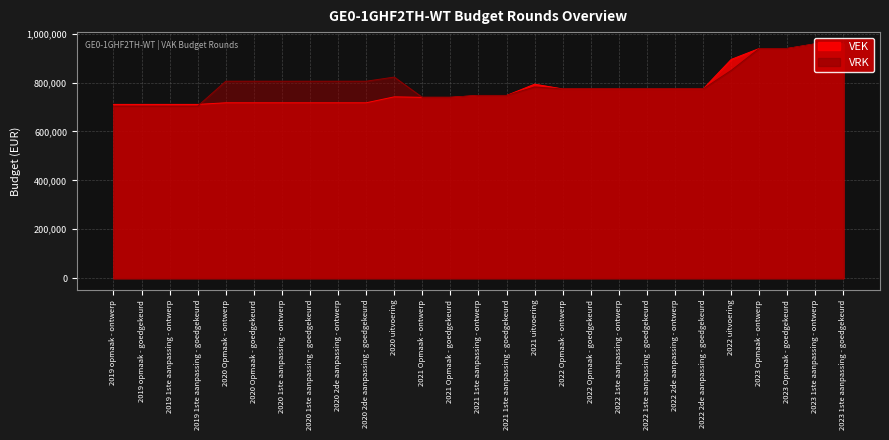

List the series in order of their peak value, lowest first.

VEK, VRK